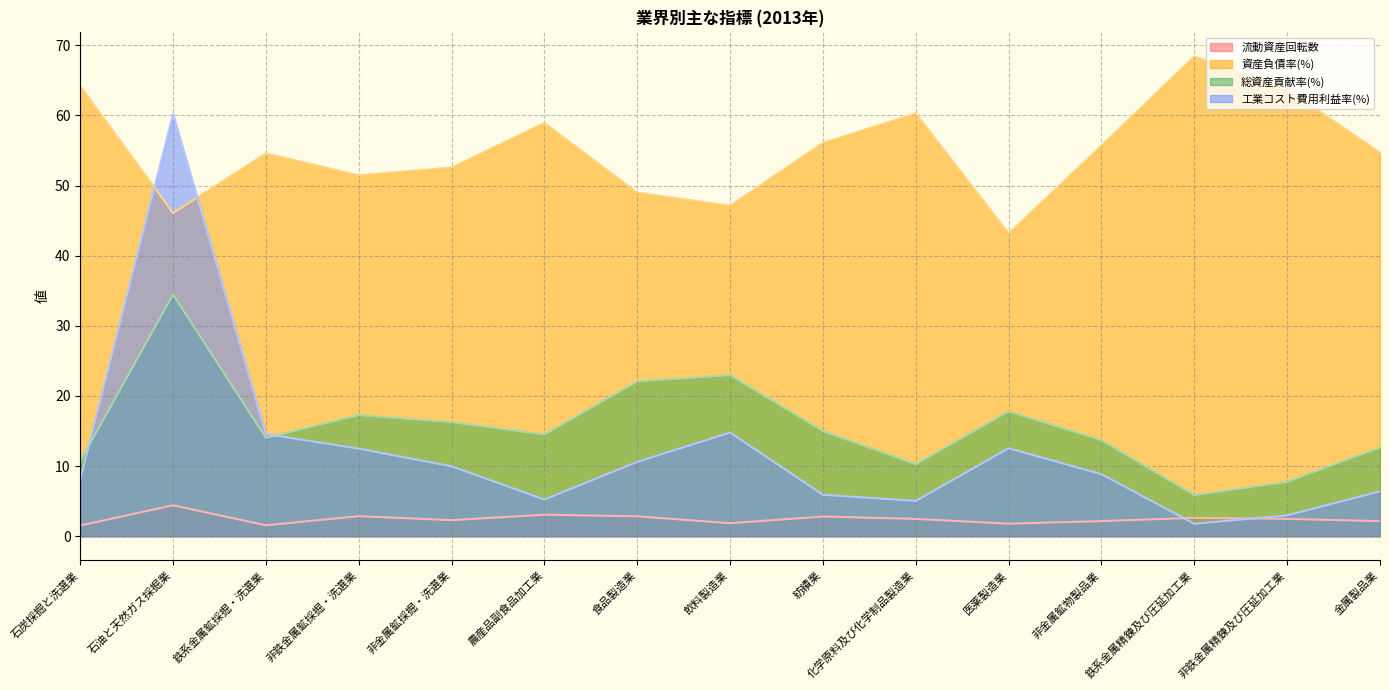

Which series has the largest total across all categories?

資産負債率(%)